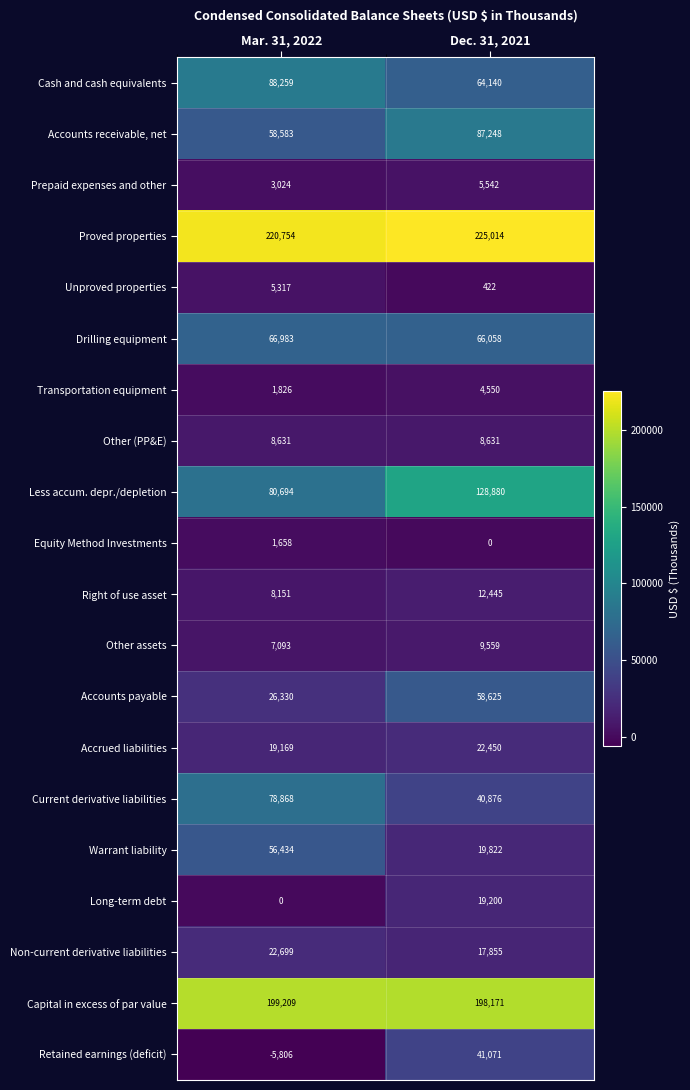

True or false: Retained earnings (deficit) has a value of 20535 at Dec. 31, 2021.

False